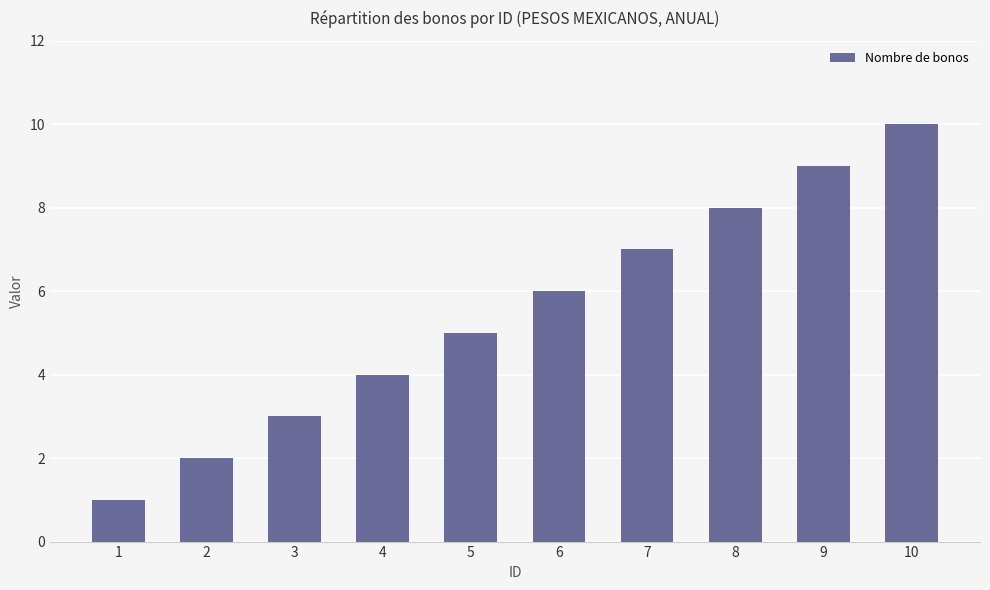

Reading right to left, extract all data points from this chart.

10	9	8	7	6	5	4	3	2	1